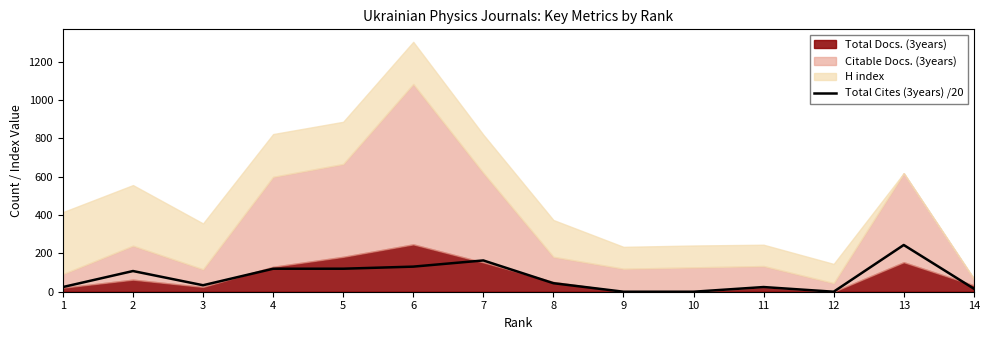

True or false: the data has more than 0 interior local peaks.

True